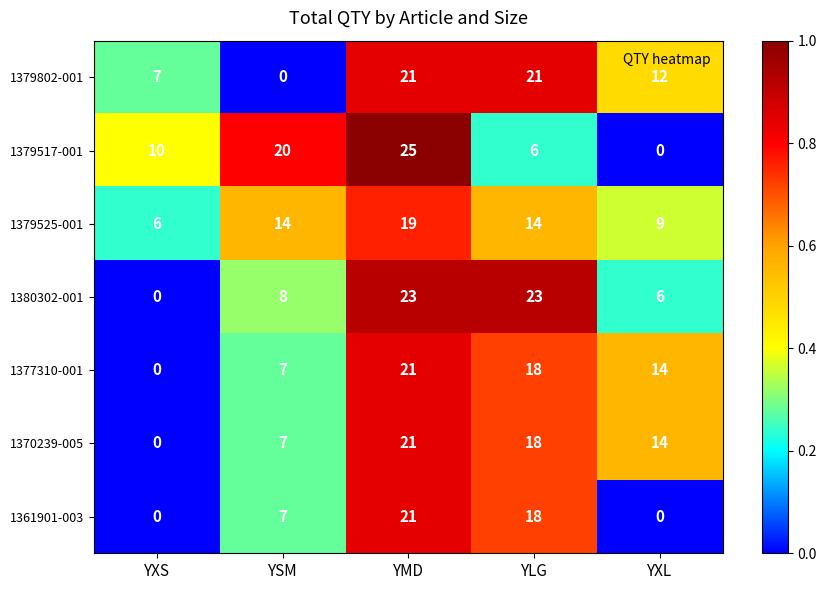

What is the difference between the 1361901-003 values at YMD and YXL?

21